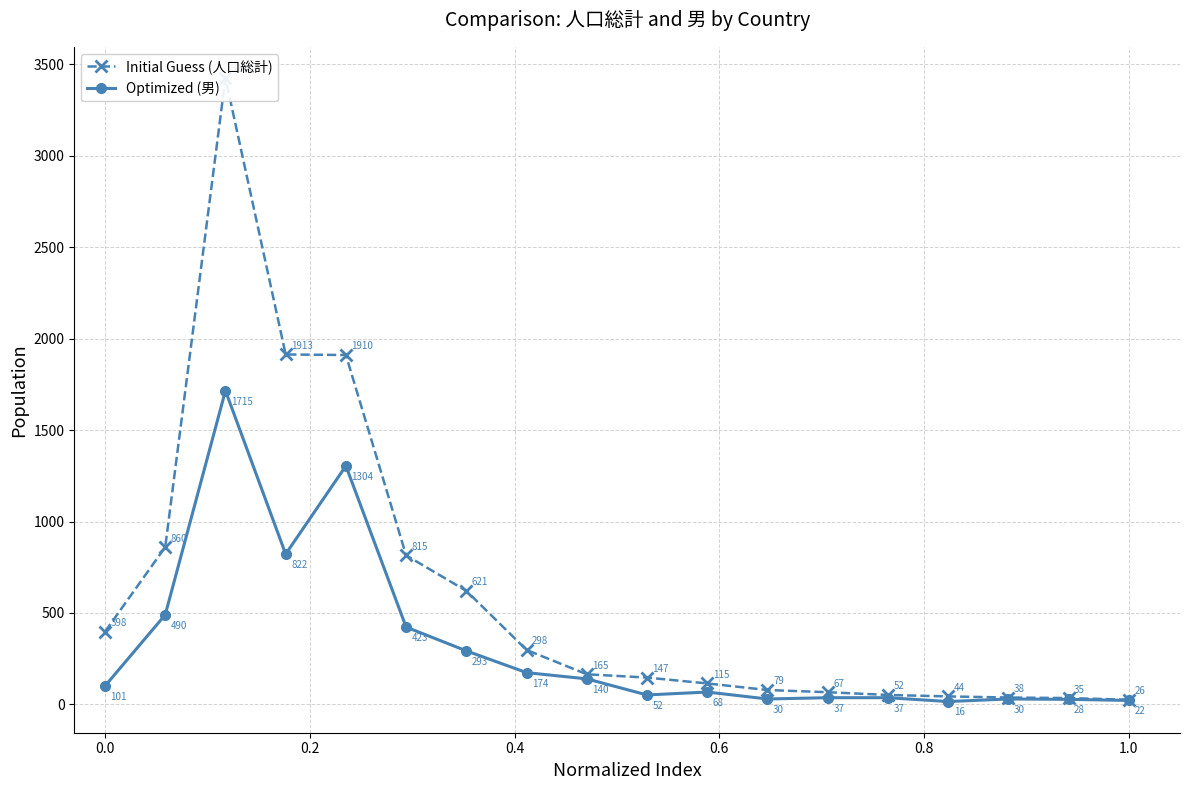

What is the difference between the second highest and second lowest values in the Initial Guess (人口総計) series?

1878